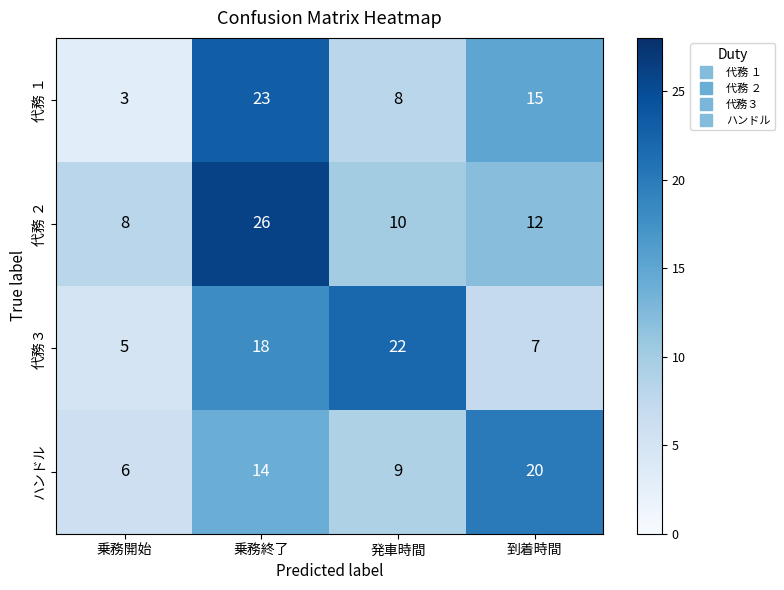

What is the sum of the 代務 １ values at 乗務終了 and 乗務開始?

26